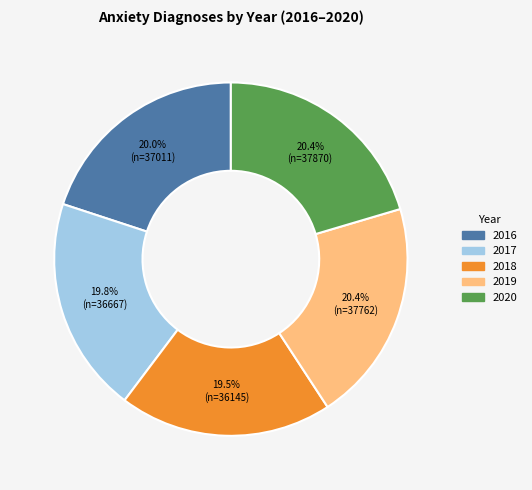

Between 2018 and 2019, which is larger?

2019